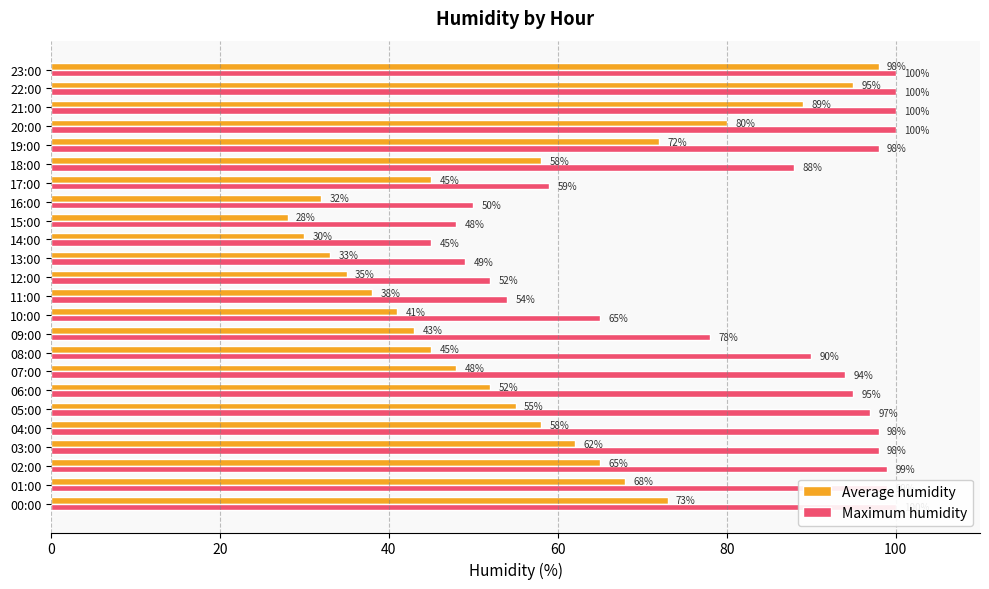

The value of Maximum humidity at 02:00 is 38. True or false?

False